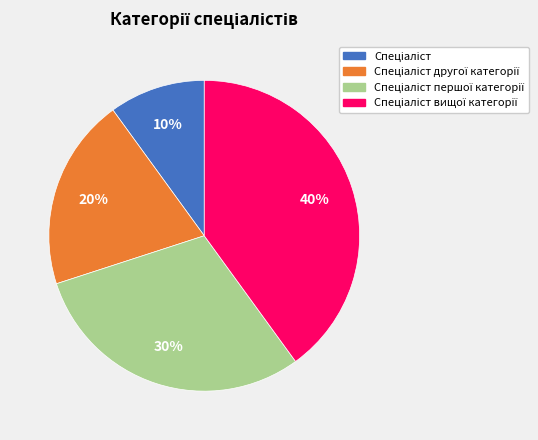

Is there a majority slice in this chart?

No